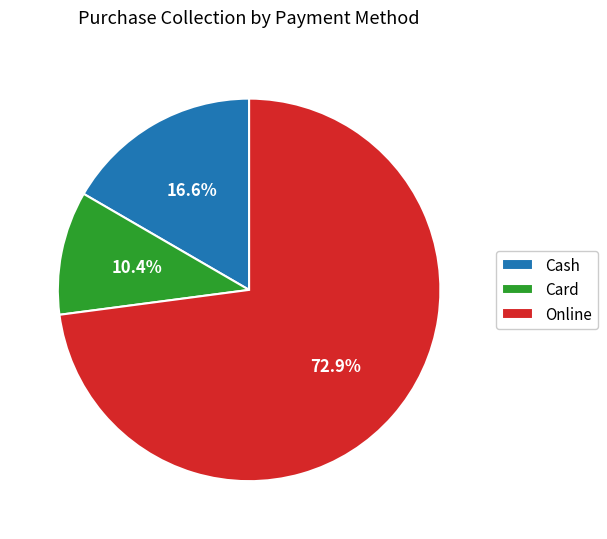

What portion of the pie excludes Cash?

83.4%